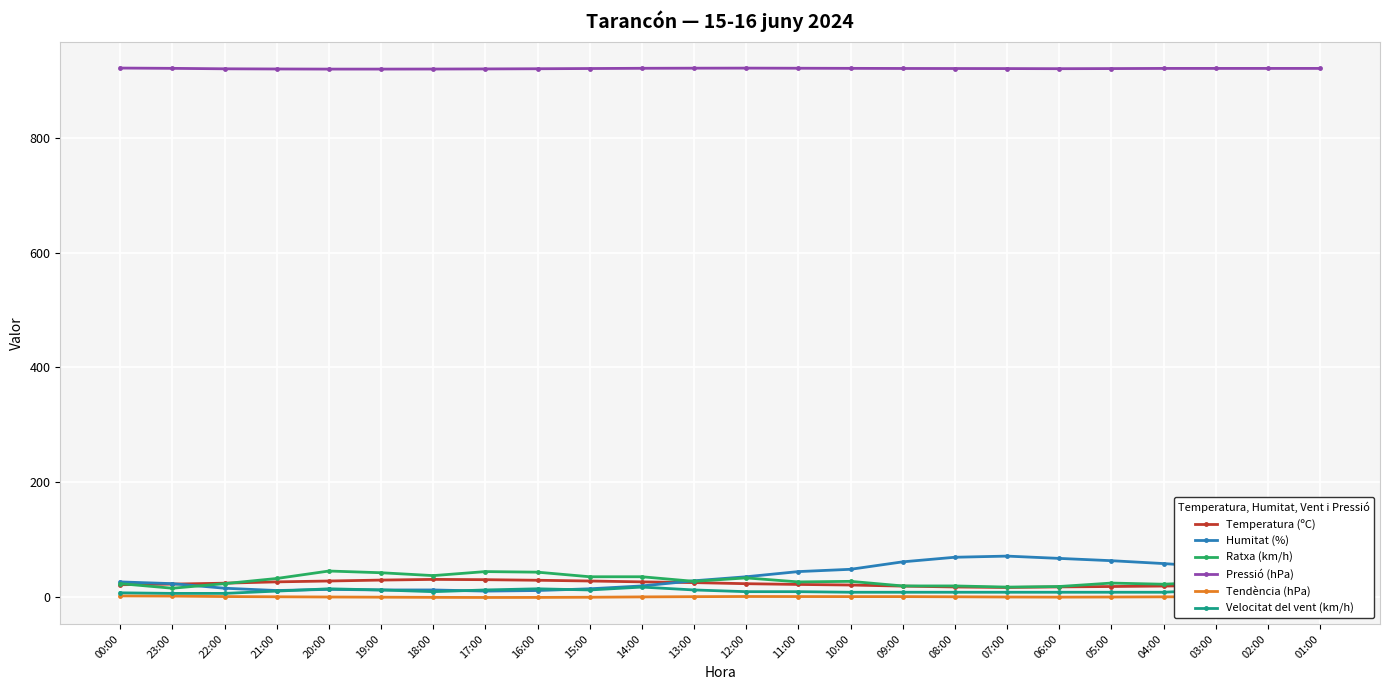

The value of Pressió (hPa) at 03:00 is 921.0. True or false?

True